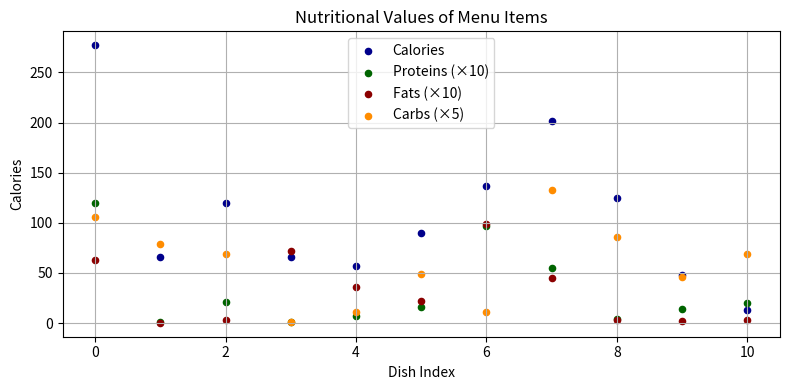

What are all the series names shown in the legend?

Calories, Proteins (×10), Fats (×10), Carbs (×5)